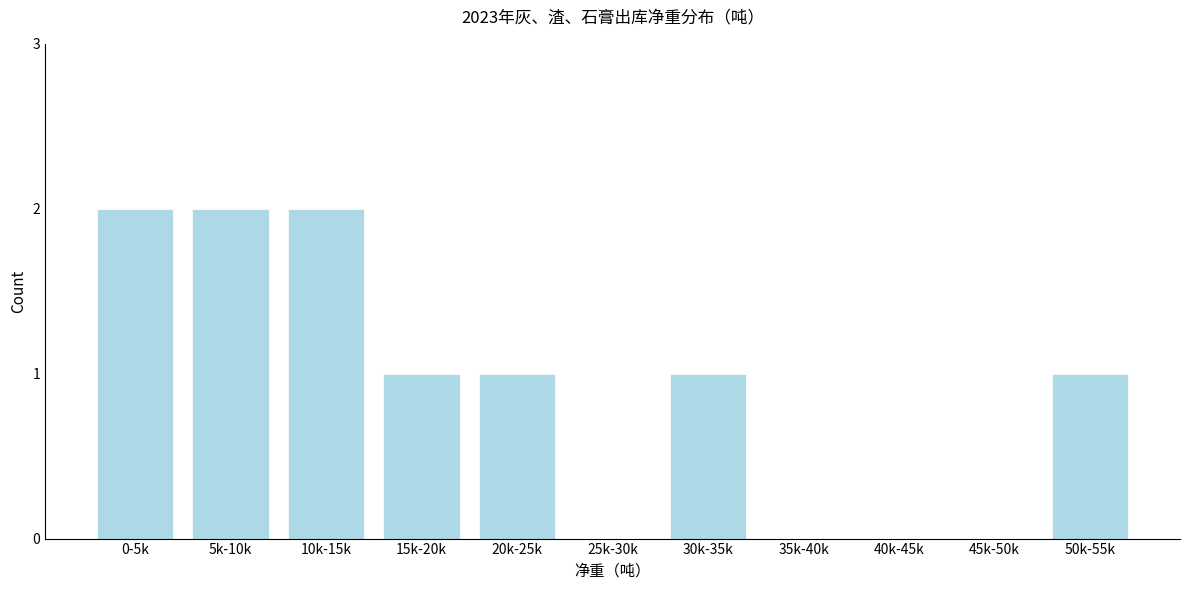

Reading right to left, extract all data points from this chart.

50k-55k=1	45k-50k=0	40k-45k=0	35k-40k=0	30k-35k=1	25k-30k=0	20k-25k=1	15k-20k=1	10k-15k=2	5k-10k=2	0-5k=2